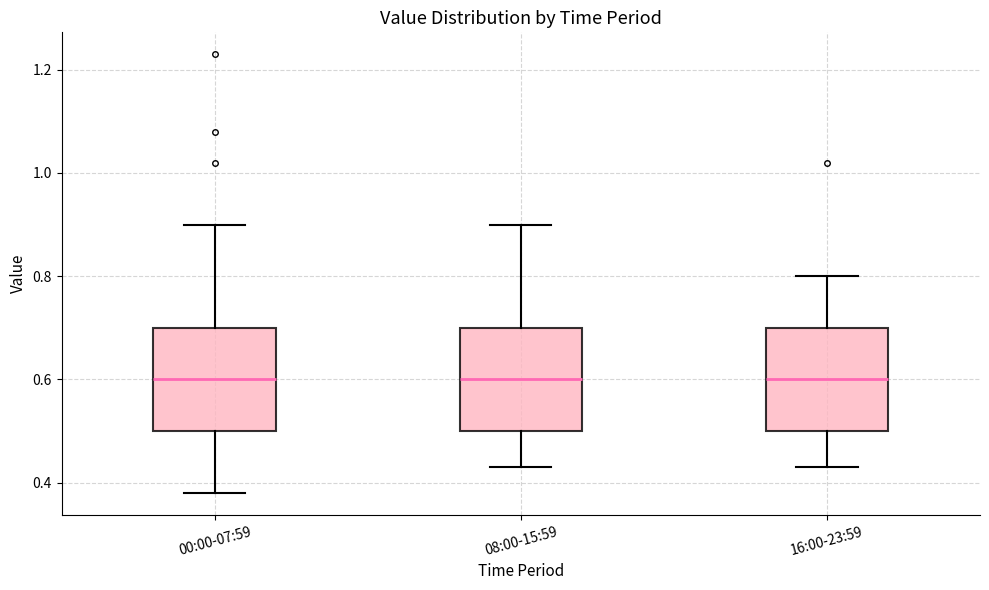

Where does the upper whisker of the box for 16:00-23:59 end on the y-axis? The values are not printed on the chart, so give them approximately, as read against the axis.

0.80